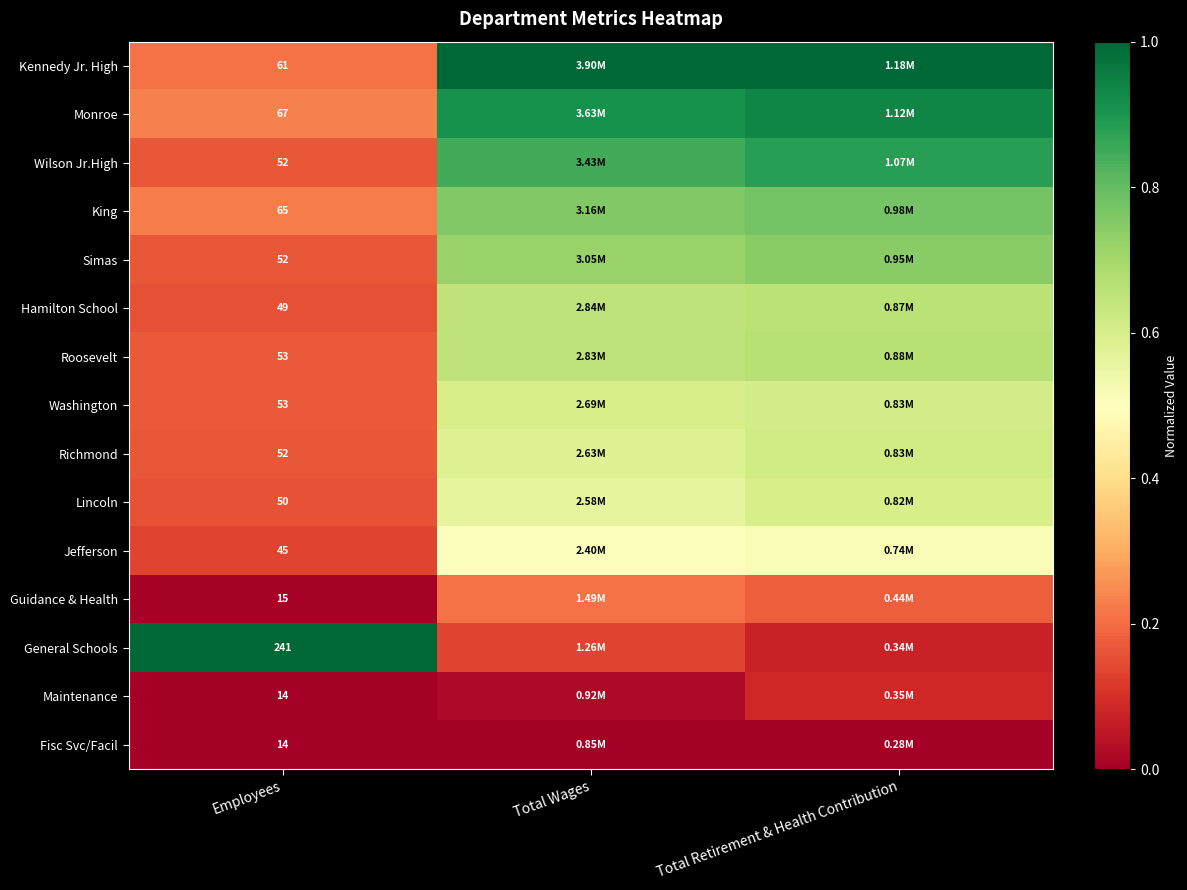

How many distinct data groups are displayed?

15